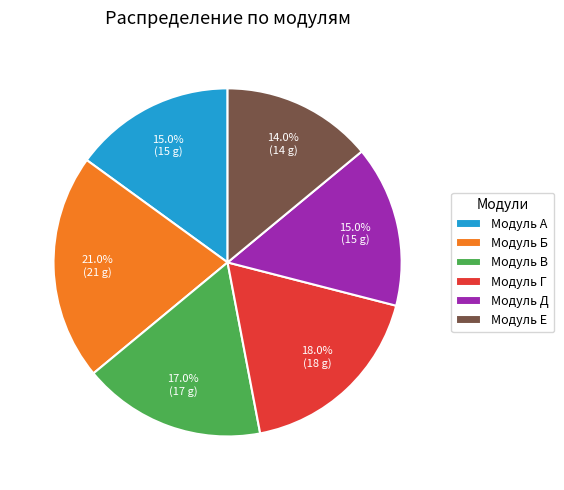

Do Модуль А and Модуль Е together represent more than half of the pie?

No